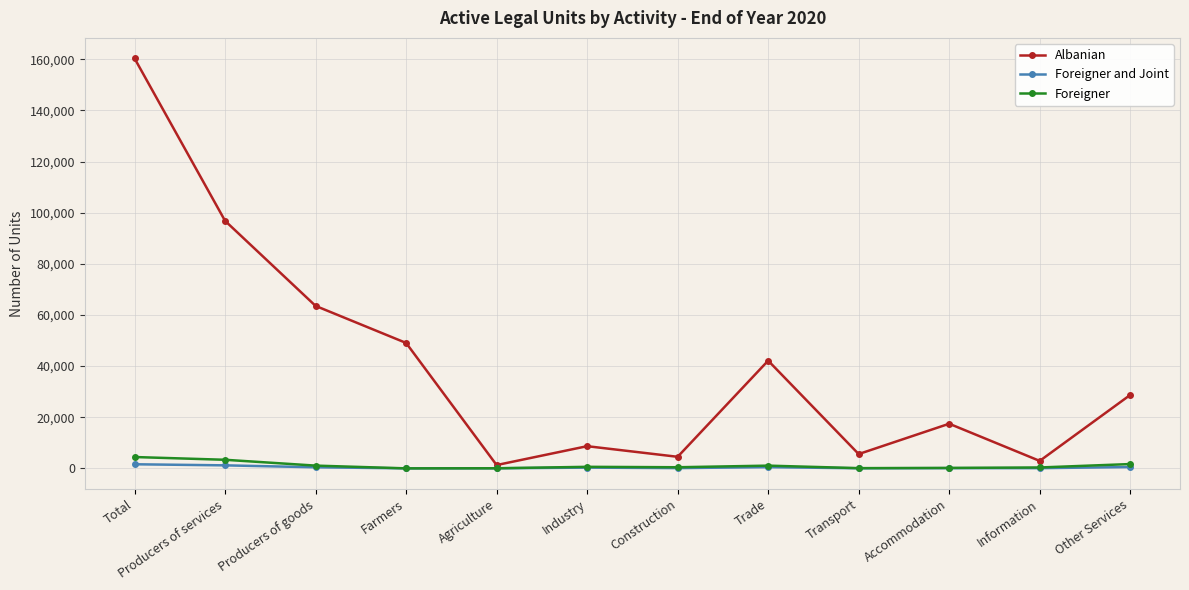

True or false: Albanian has a value of 57389 at Total.

False